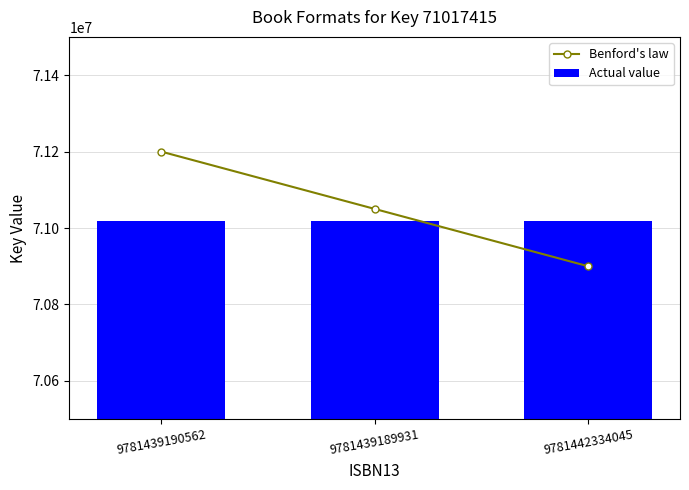

What is the difference between the second highest and minimum values in the Benford's law series?

150000